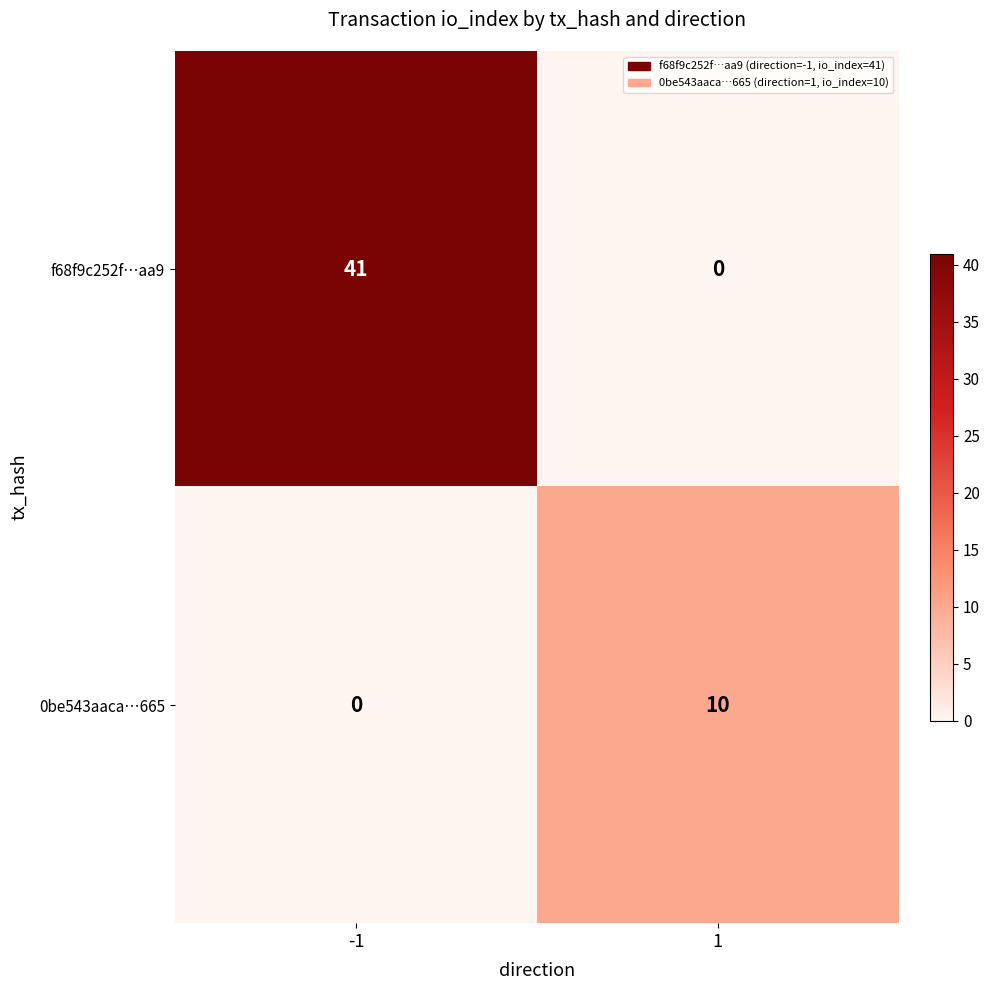

List the series in order of their overall mean, lowest first.

0be543aaca…665, f68f9c252f…aa9